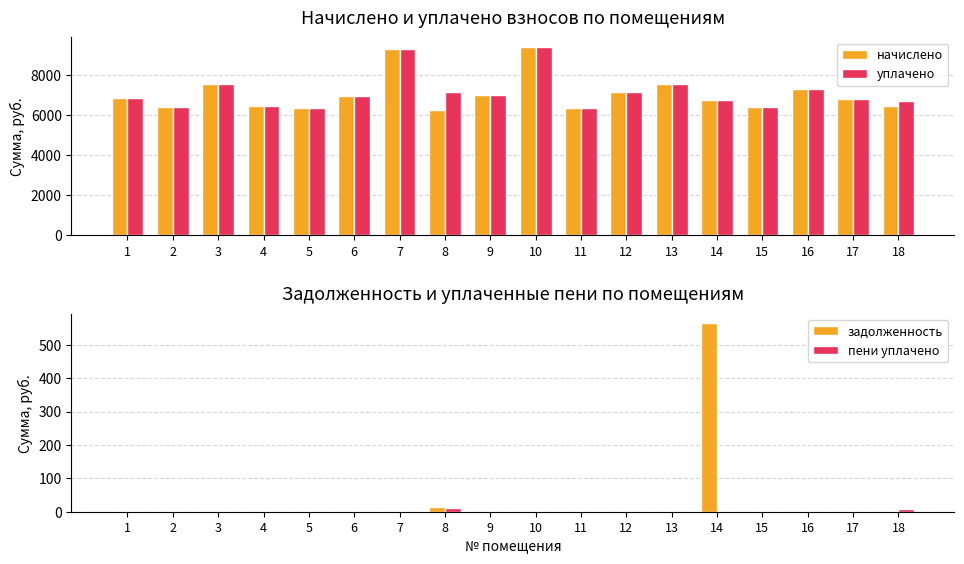

List the series in order of their peak value, highest first.

начислено, уплачено, задолженность, пени уплачено